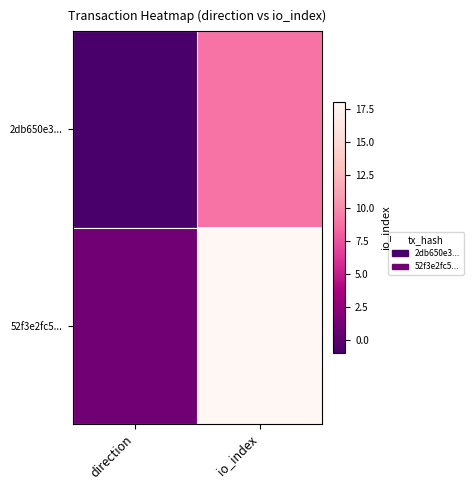

Reading left to right, list all the values displayed in this chart.

2db650e3...: direction=-1	io_index=9
52f3e2fc5...: direction=1	io_index=18